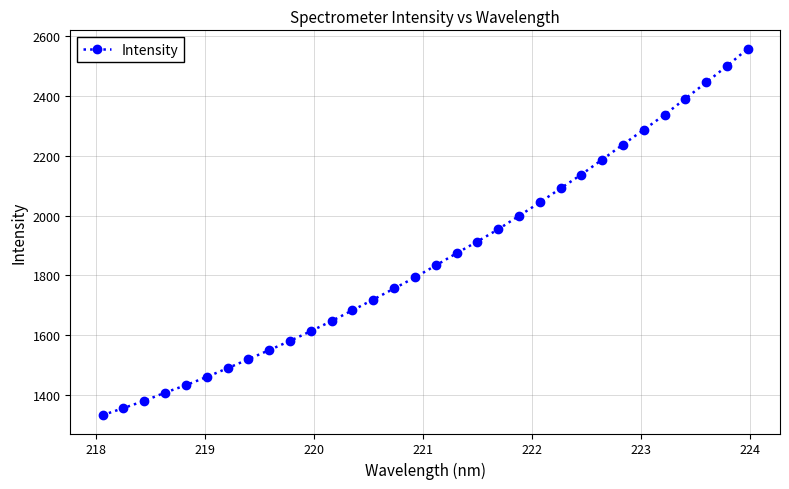

Count the number of values greater than 1833.

16